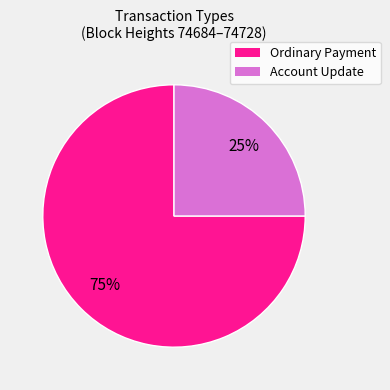

To the nearest percent, what is the average slice percentage?

50%